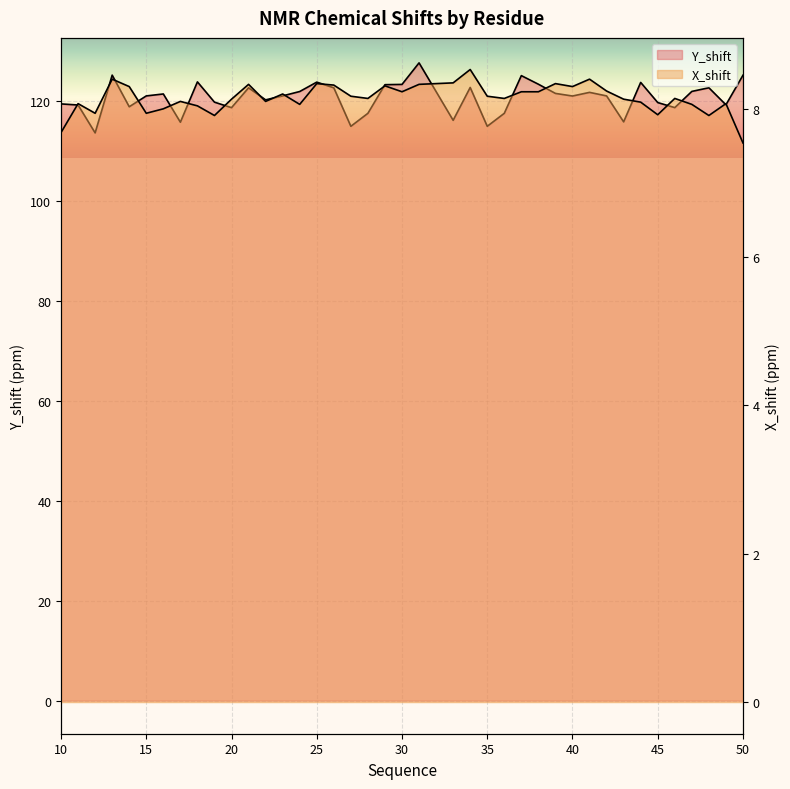

What is the difference between the maximum and minimum values in the X_shift series?

1.0